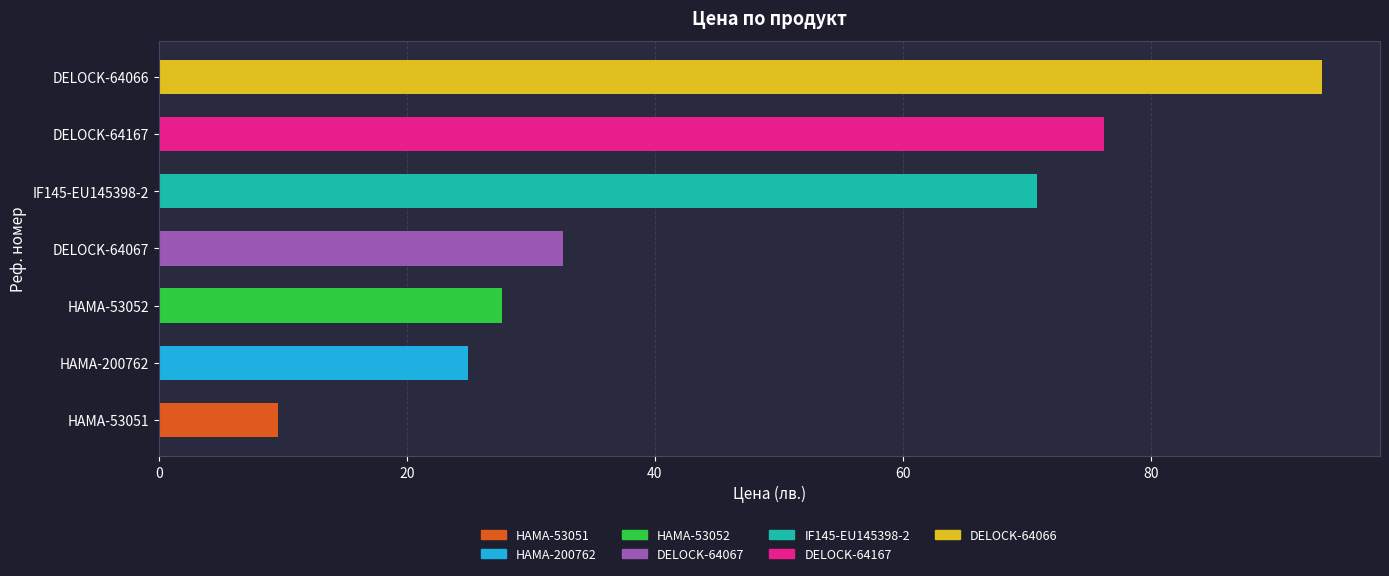

What is the ratio of the value at DELOCK-64067 to the value at HAMA-53051?

3.4